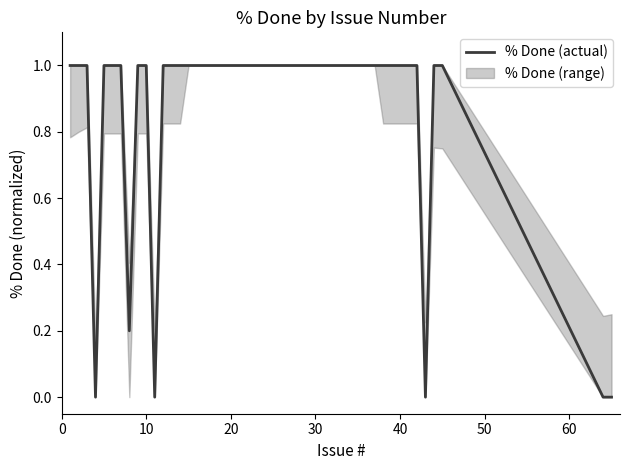

What is the maximum value for % Done (actual)?

1.0